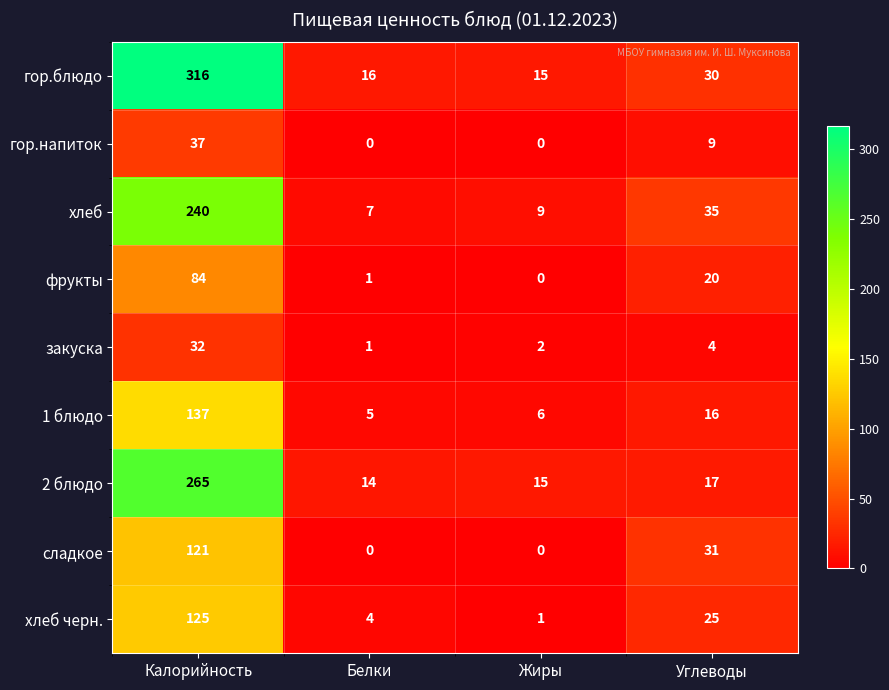

List the series in order of their peak value, highest first.

гор.блюдо, 2 блюдо, хлеб, 1 блюдо, хлеб черн., сладкое, фрукты, гор.напиток, закуска